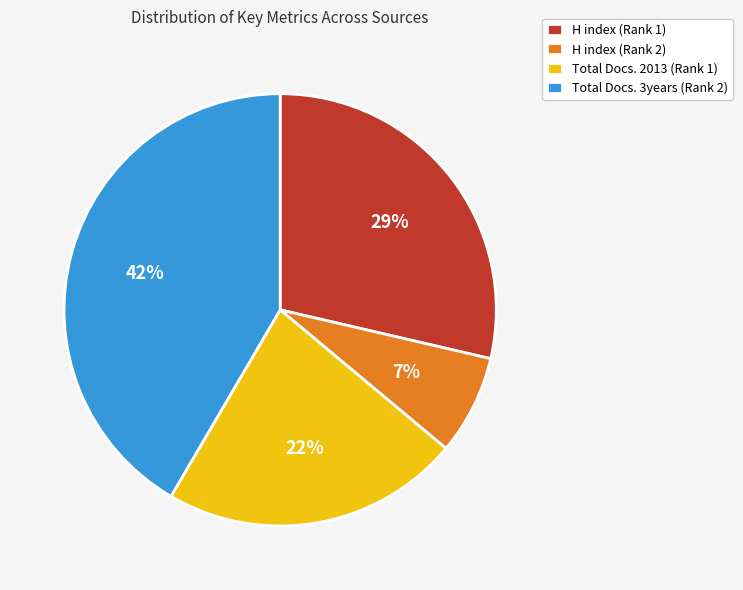

Does any single category account for the majority?

No